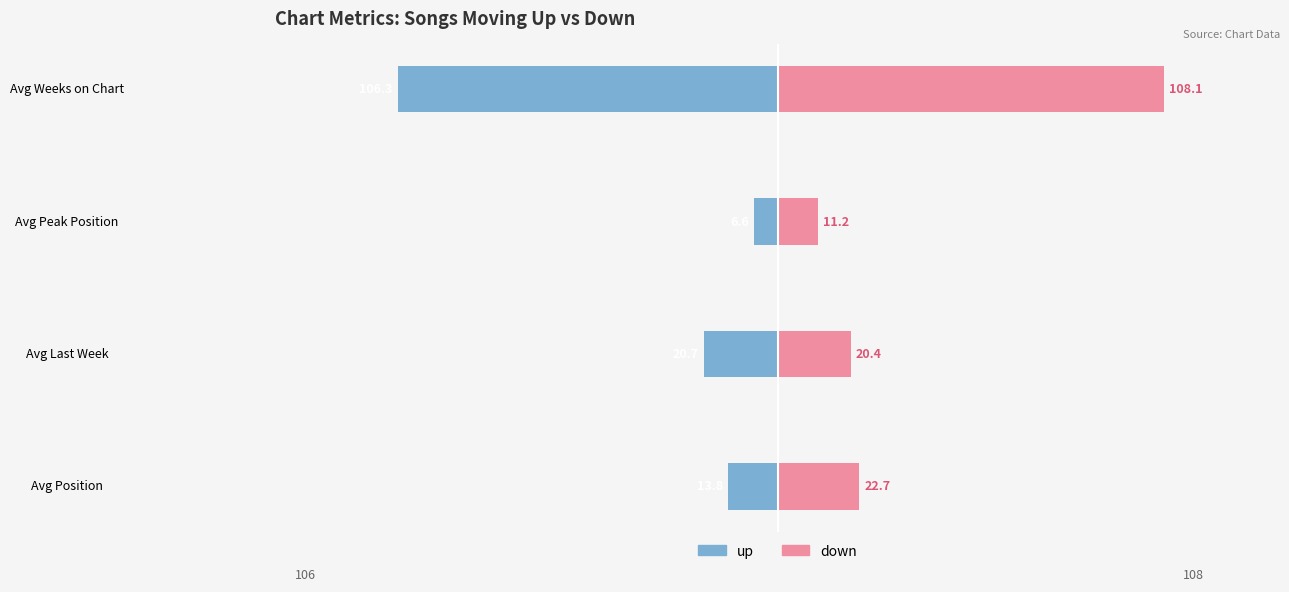

Which category has the lowest value across all series?

Avg Weeks on Chart